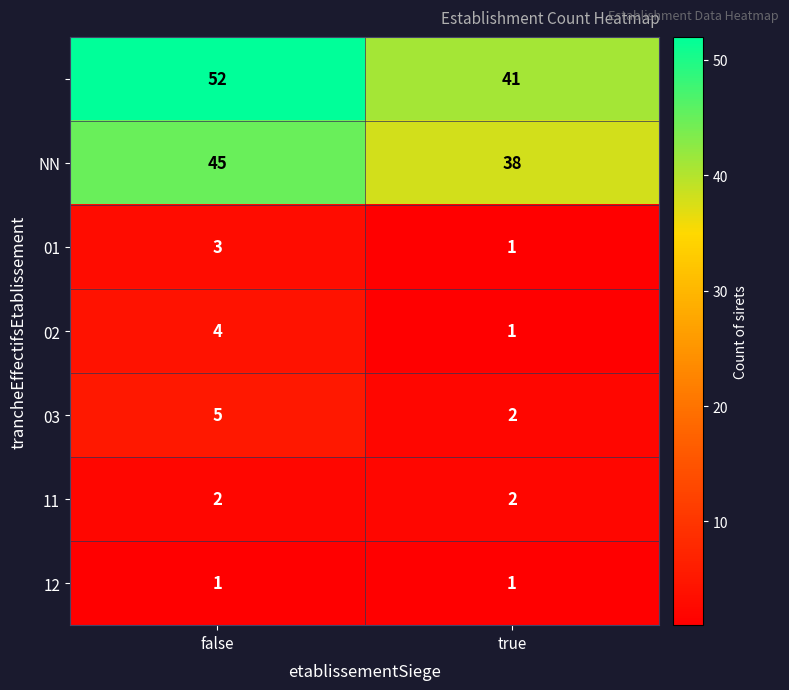

What is the spread (max minus min) of values at true?

40